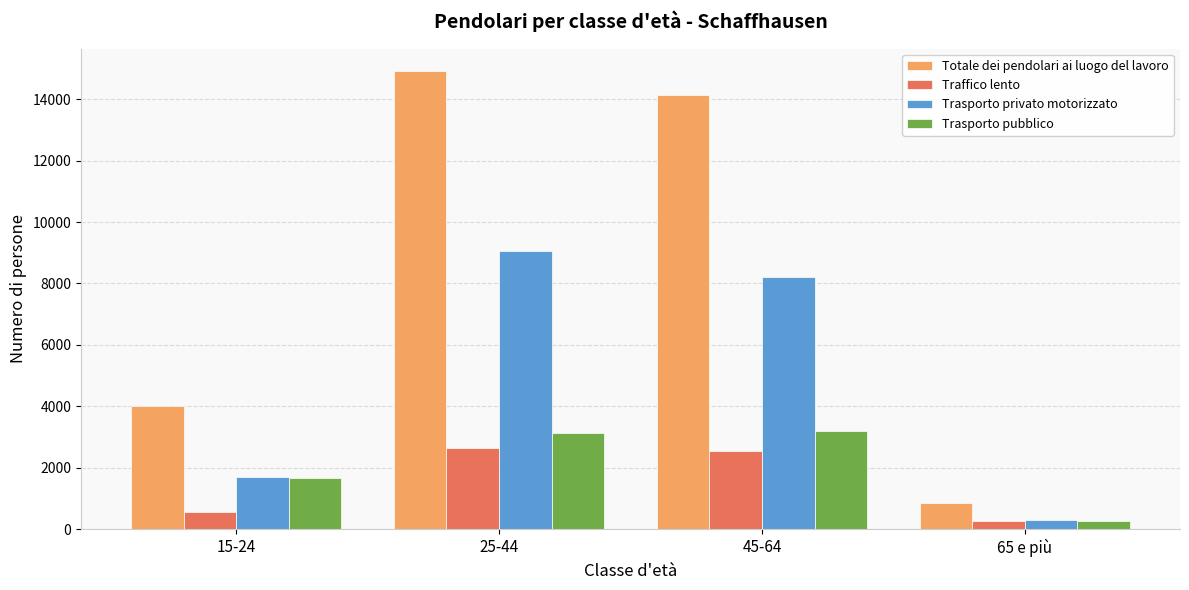

How many values in the Totale dei pendolari ai luogo del lavoro series are below 14127?

2